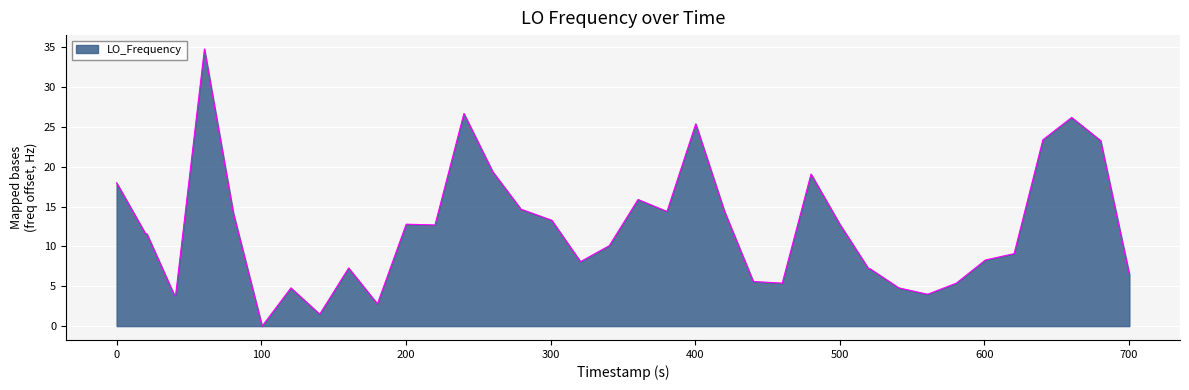

What is the difference between the maximum and minimum values?

34.8